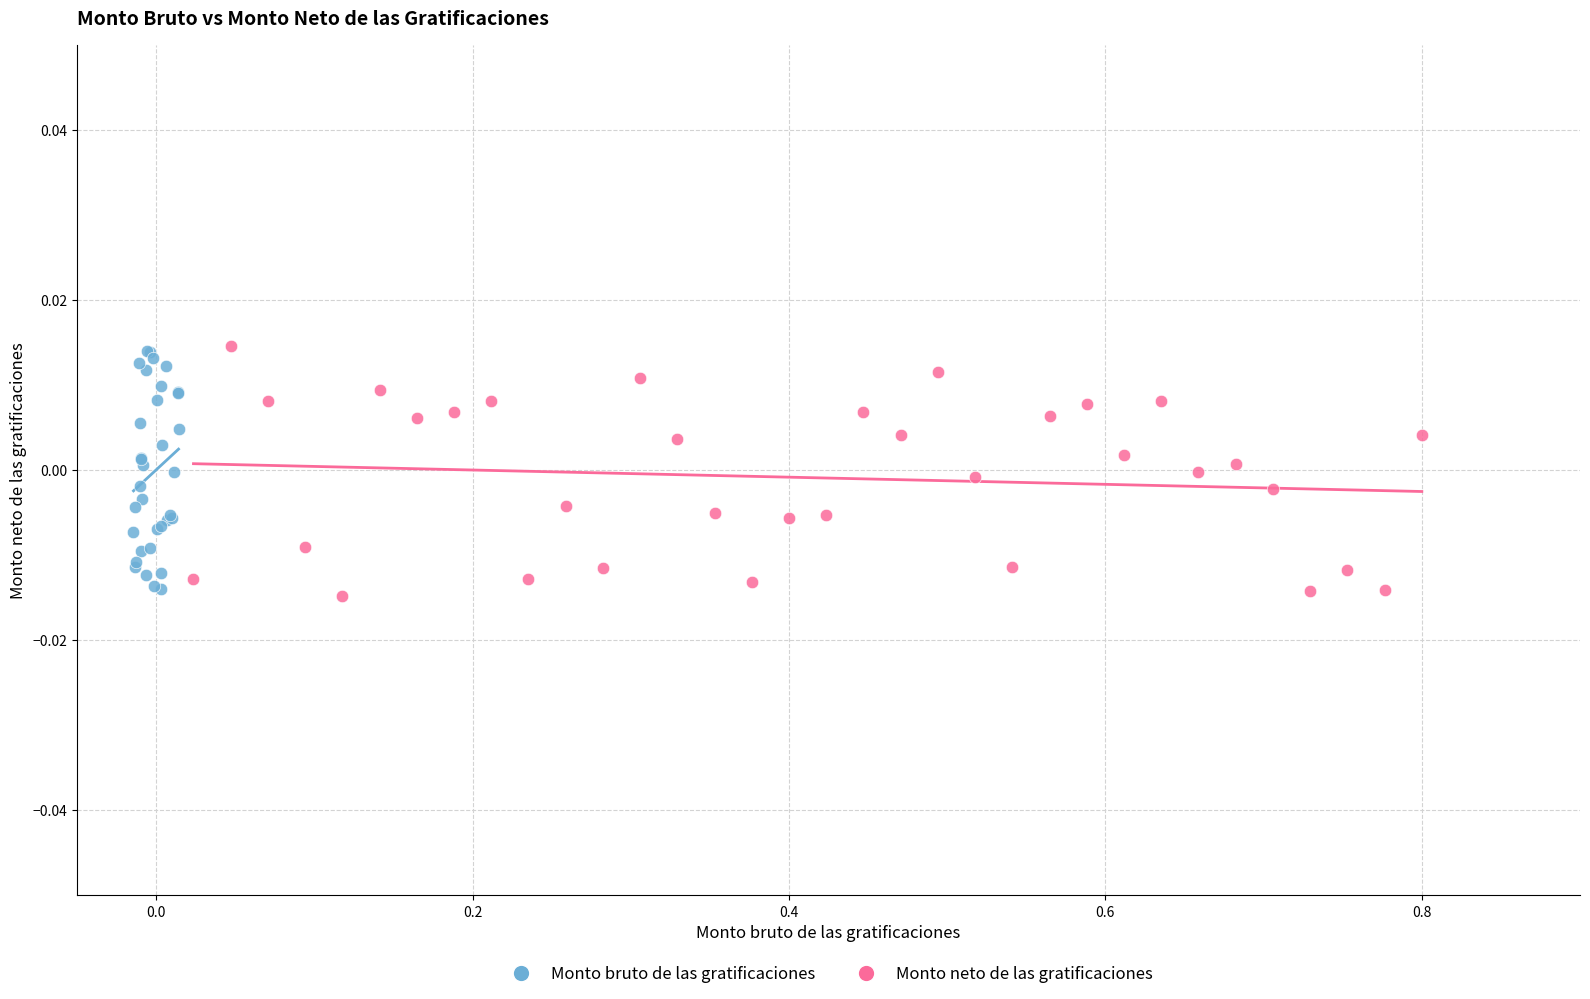

What are all the series names shown in the legend?

Monto bruto de las gratificaciones, Monto neto de las gratificaciones